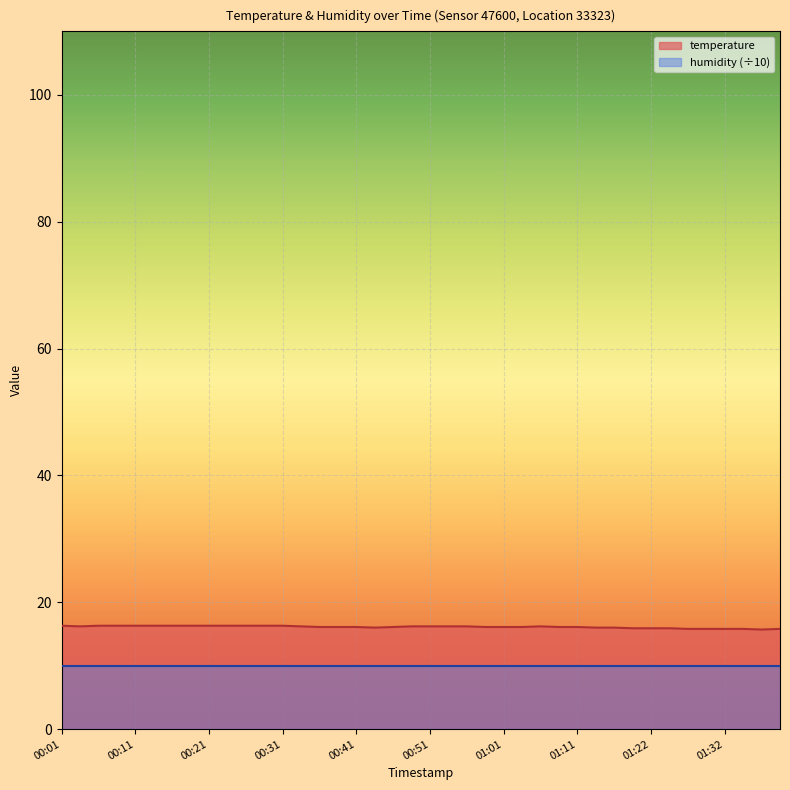

Is it true that the value at 01:24 is 15.9?

True